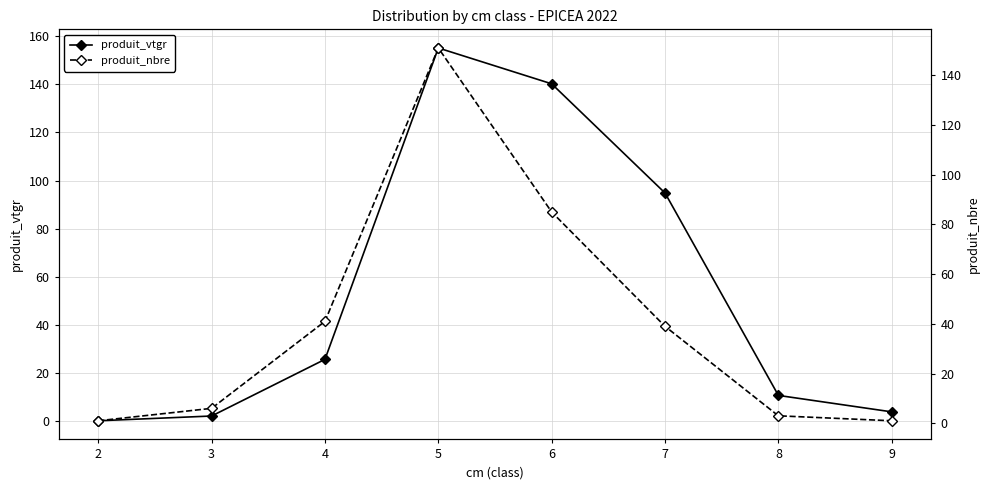

In produit_vtgr, how many points are higher than both neighbors (excluding endpoints)?

1